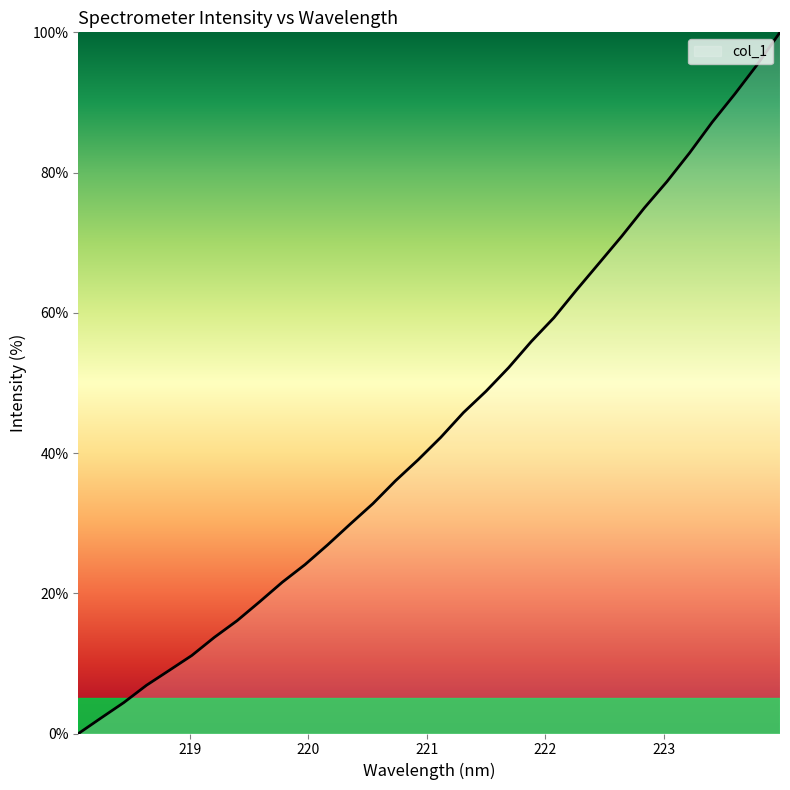

What is the sum of all values?

1408.3